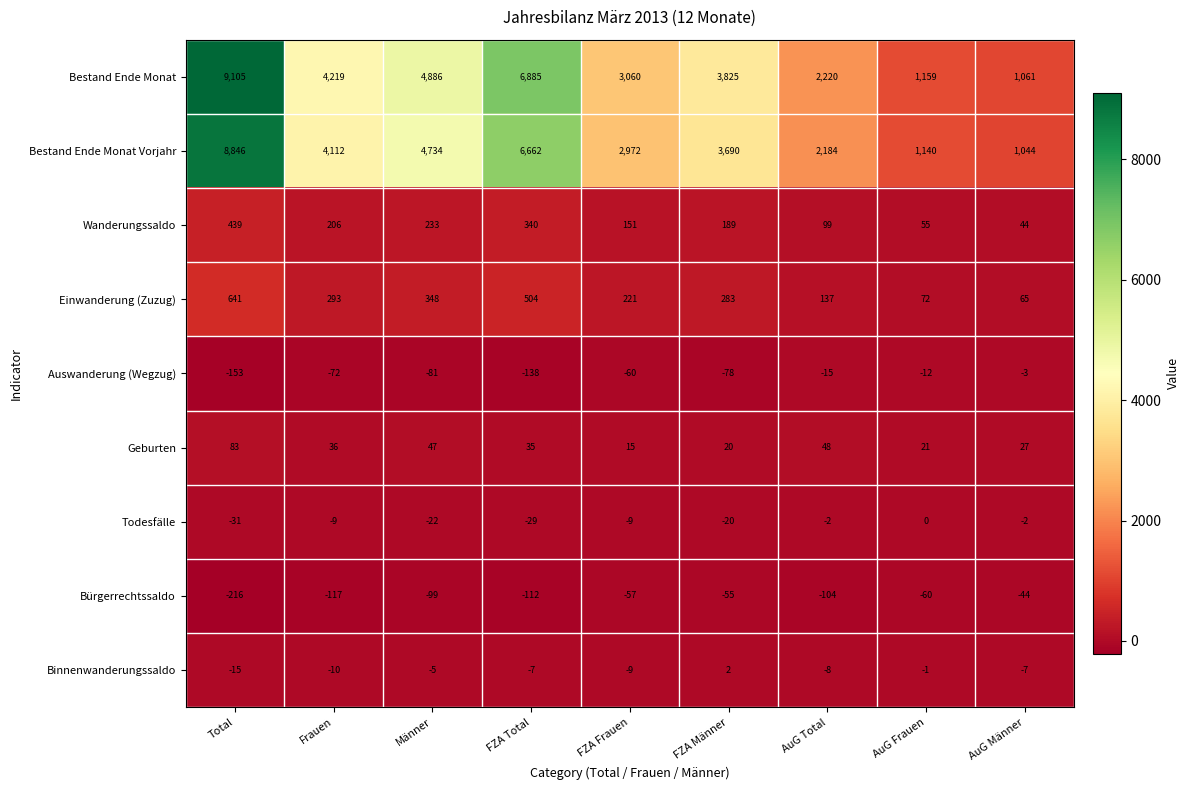

List the series in order of their peak value, highest first.

Bestand Ende Monat, Bestand Ende Monat Vorjahr, Einwanderung (Zuzug), Wanderungssaldo, Geburten, Binnenwanderungssaldo, Todesfälle, Auswanderung (Wegzug), Bürgerrechtssaldo